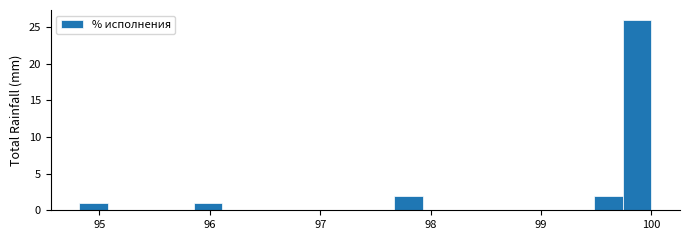

Read against the x-axis, roughly where is the centre of the tallest bar?

99.9